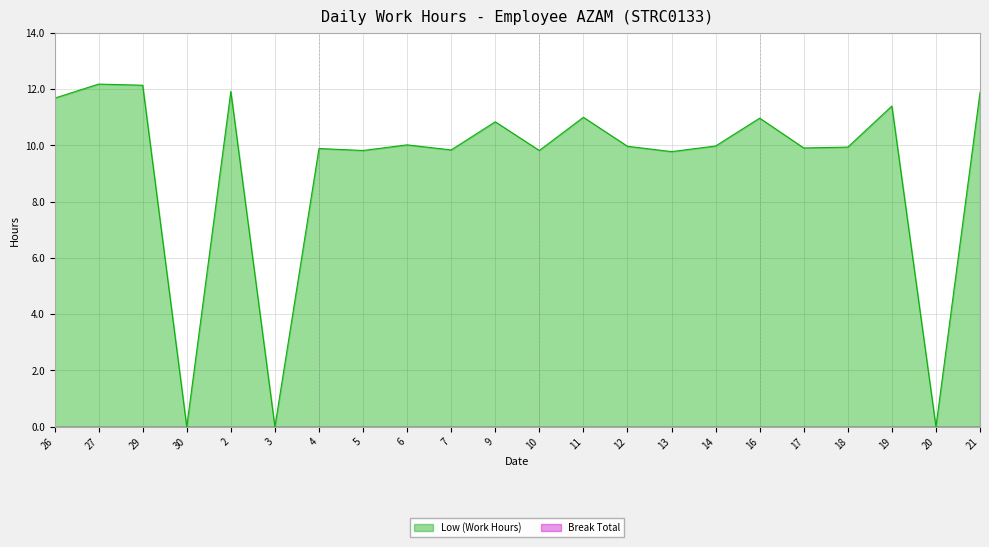

Reading left to right, list all the values displayed in this chart.

26=11.7	27=12.2	29=12.1	30=0.0	2=11.9	3=0.0	4=9.9	5=9.8	6=10.0	7=9.8	9=10.8	10=9.8	11=11.0	12=10.0	13=9.8	14=10.0	16=11.0	17=9.9	18=9.9	19=11.4	20=0.0	21=11.9